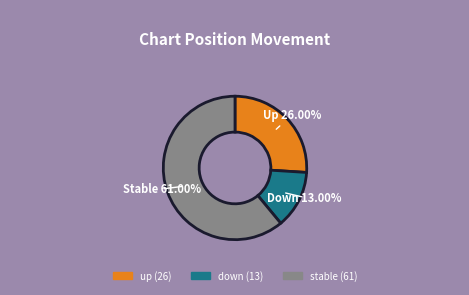

Is there any slice that represents more than half of the pie?

Yes